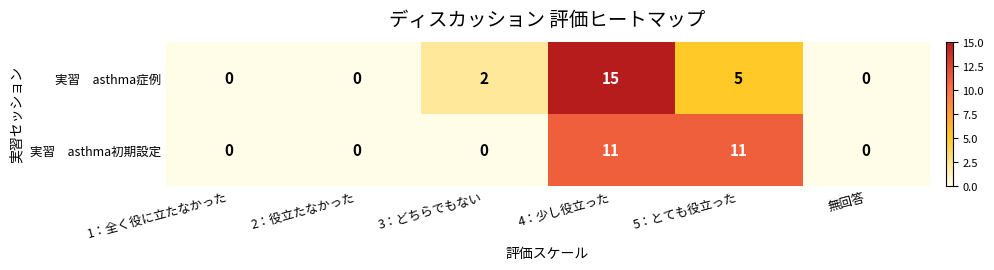

What is the greatest value displayed?

15